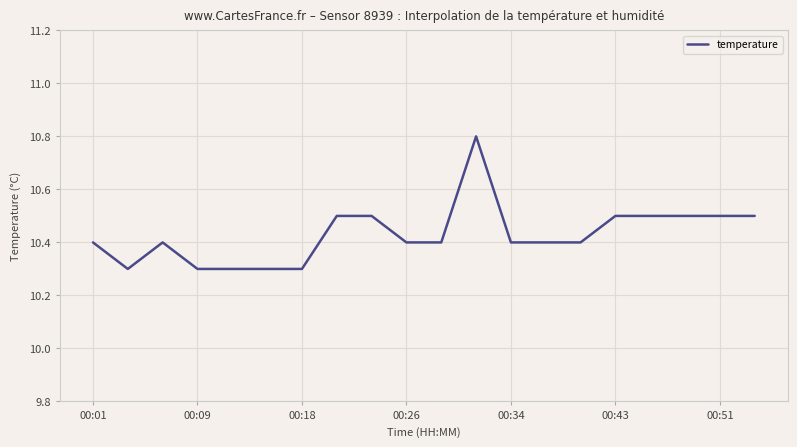

Reading left to right, transcribe all the data shown in this chart.

10.4	10.3	10.4	10.3	10.3	10.3	10.3	10.5	10.5	10.4	10.4	10.8	10.4	10.4	10.4	10.5	10.5	10.5	10.5	10.5